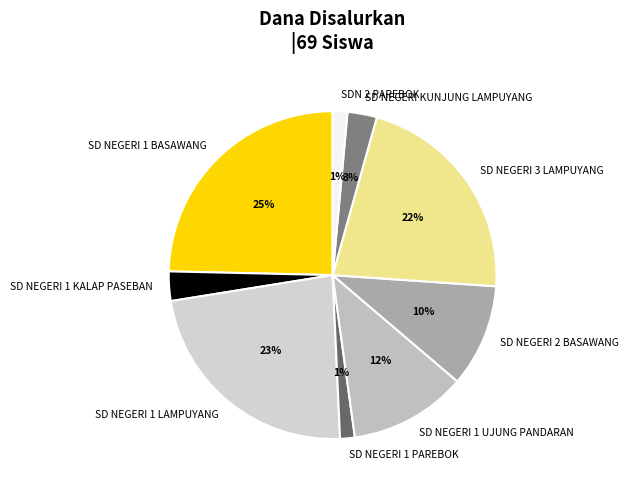

Is the sum of SD NEGERI 1 LAMPUYANG and SDN 2 PAREBOK greater than half?

No